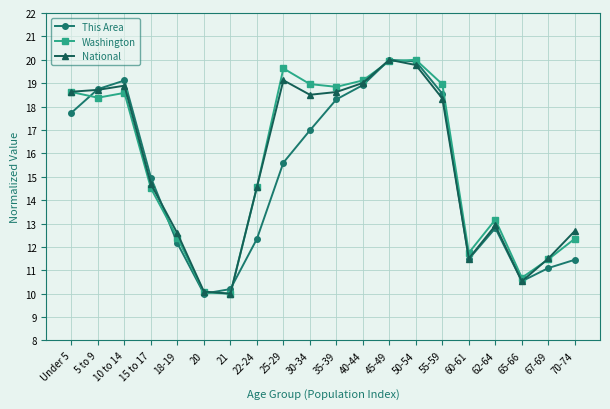

What is the total value across all series at 21?

30.2